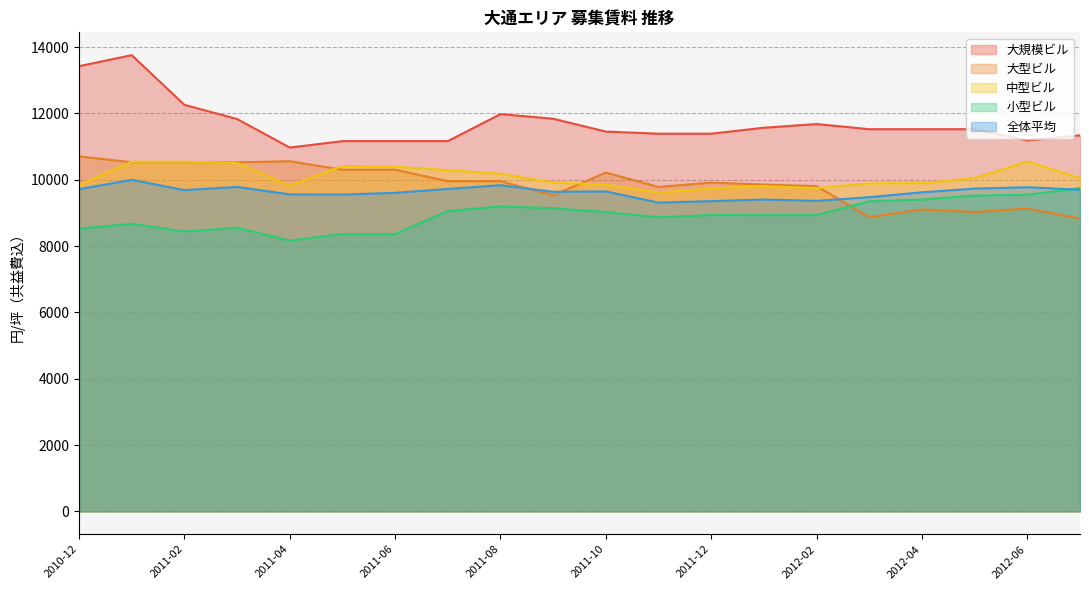

Is it true that 大規模ビル equals 2338 at 2011-12?

False